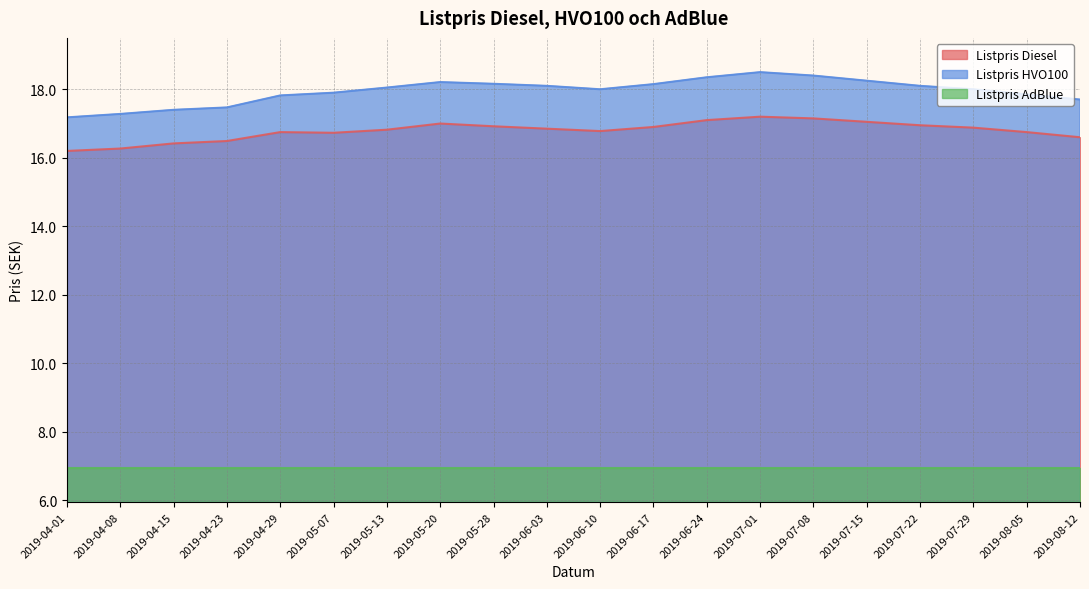

Which series changed the most between 2019-05-07 and 2019-06-17?

Listpris HVO100